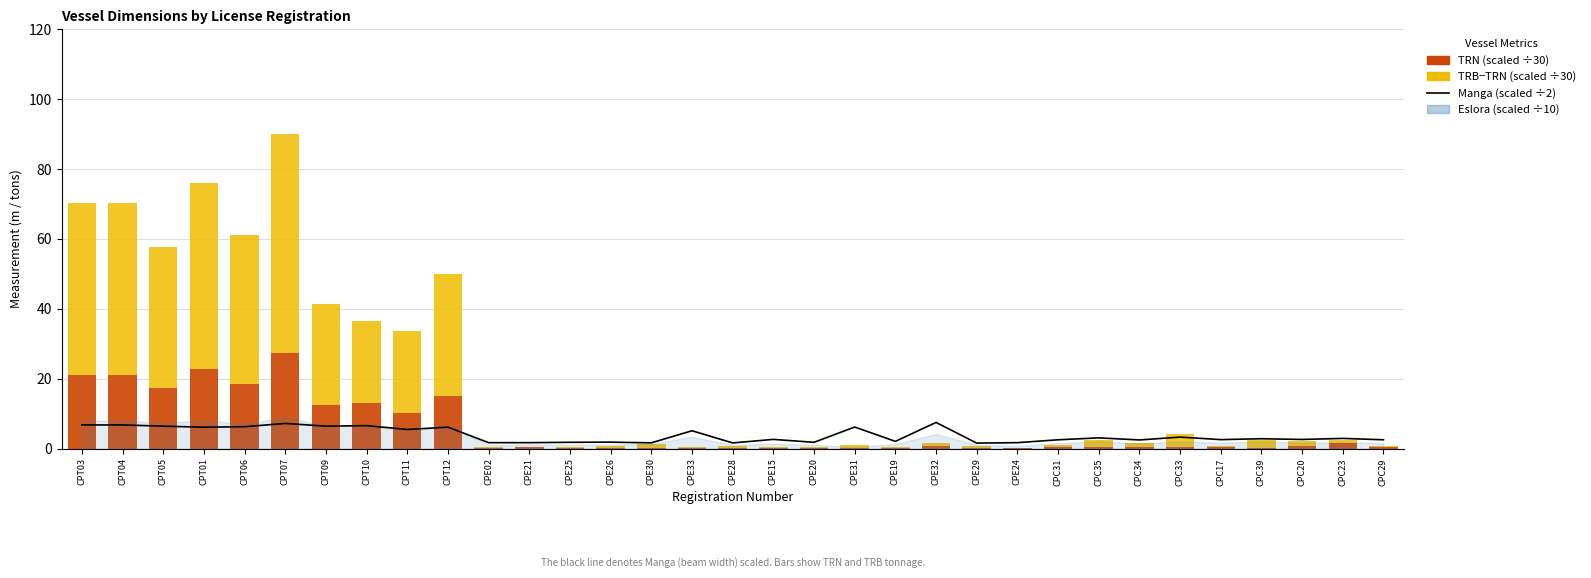

At which label is Manga (scaled) closest to 4?

CPC33